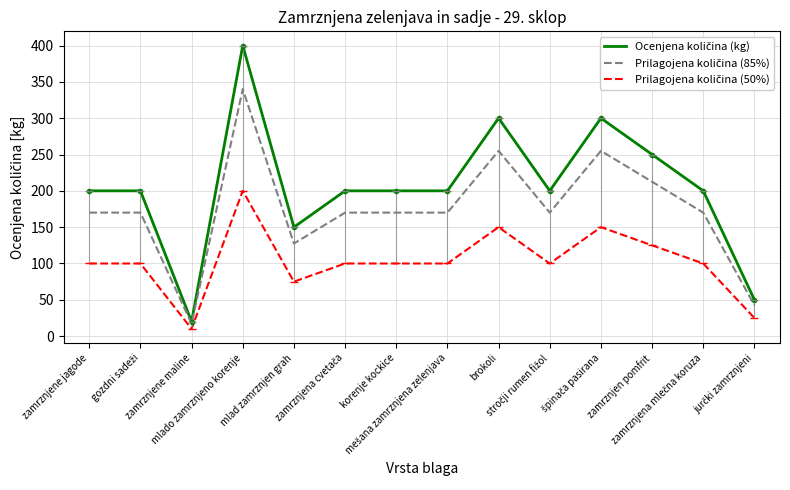

Reading right to left, extract all data points from this chart.

Ocenjena količina (kg): 50.0	200.0	250.0	300.0	200.0	300.0	200.0	200.0	200.0	150.0	400.0	20.0	200.0	200.0
Prilagojena količina (85%): 42.5	170.0	212.5	255.0	170.0	255.0	170.0	170.0	170.0	127.5	340.0	17.0	170.0	170.0
Prilagojena količina (50%): 25.0	100.0	125.0	150.0	100.0	150.0	100.0	100.0	100.0	75.0	200.0	10.0	100.0	100.0